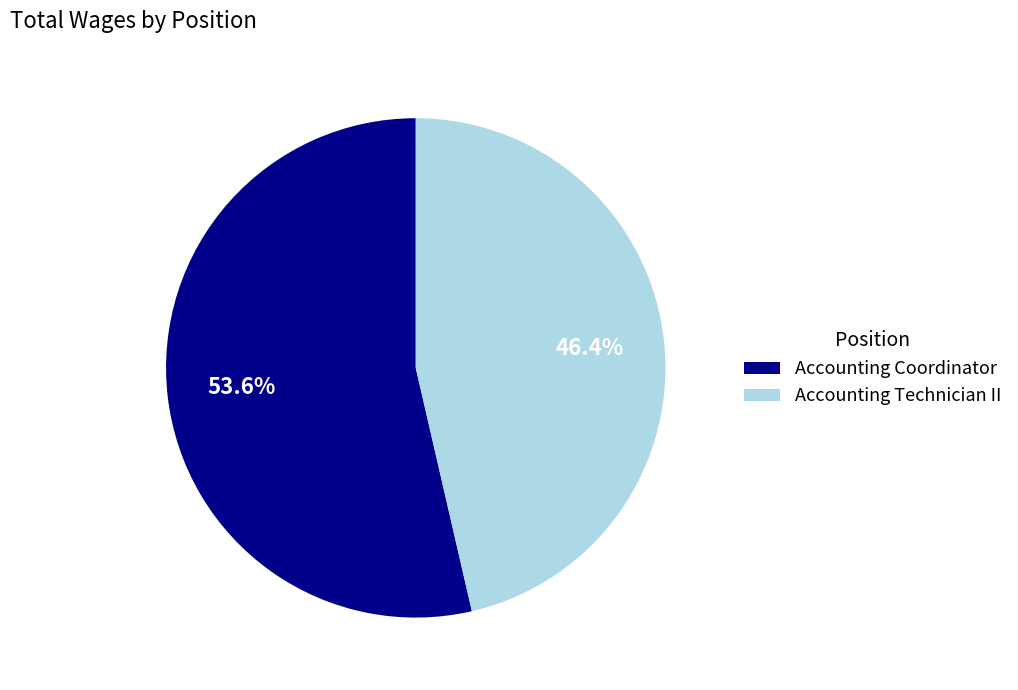

To the nearest percent, what is the difference between the Accounting Coordinator and Accounting Technician II slice percentages?

7%